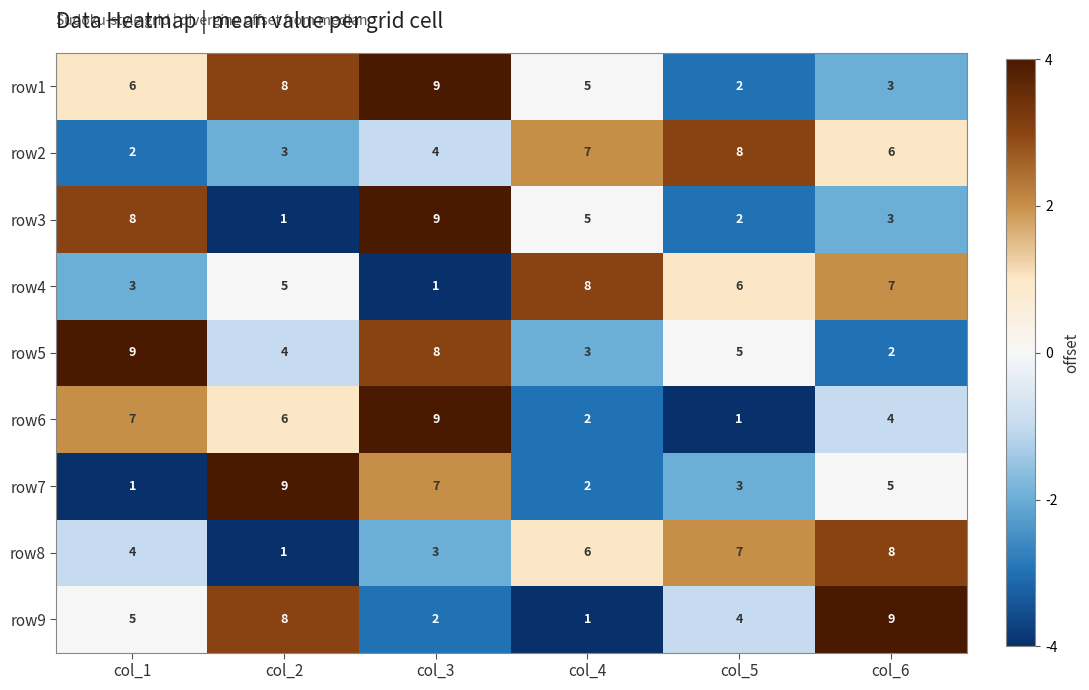

Between col_2 and col_3, which series saw the biggest shift?

row3